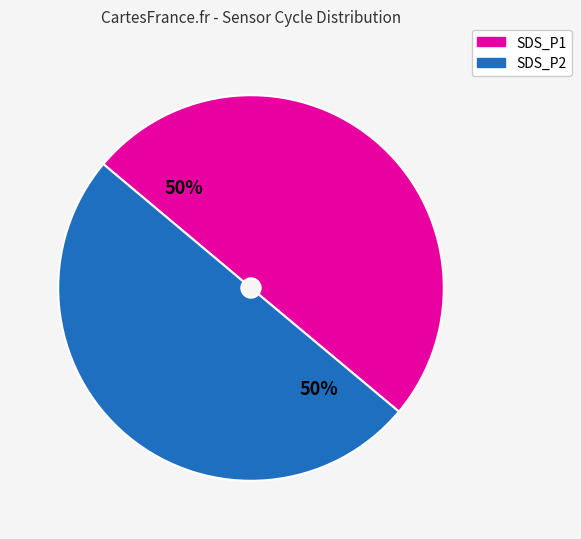

How many segments does this pie chart have?

2